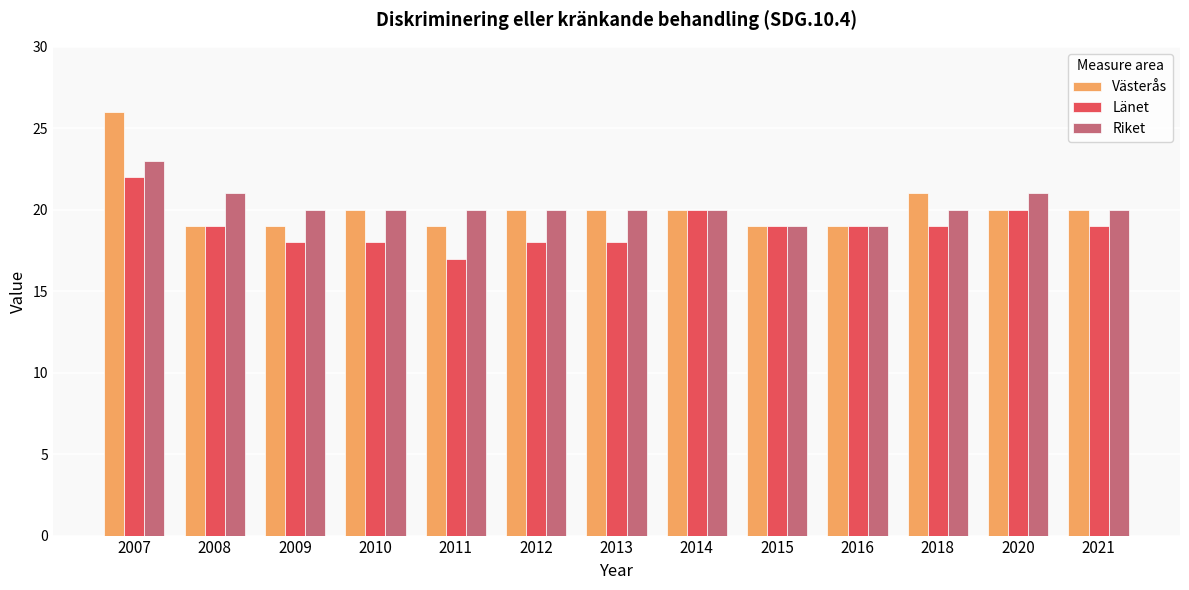

What is the sum of the Riket values at 2009 and 2015?

39